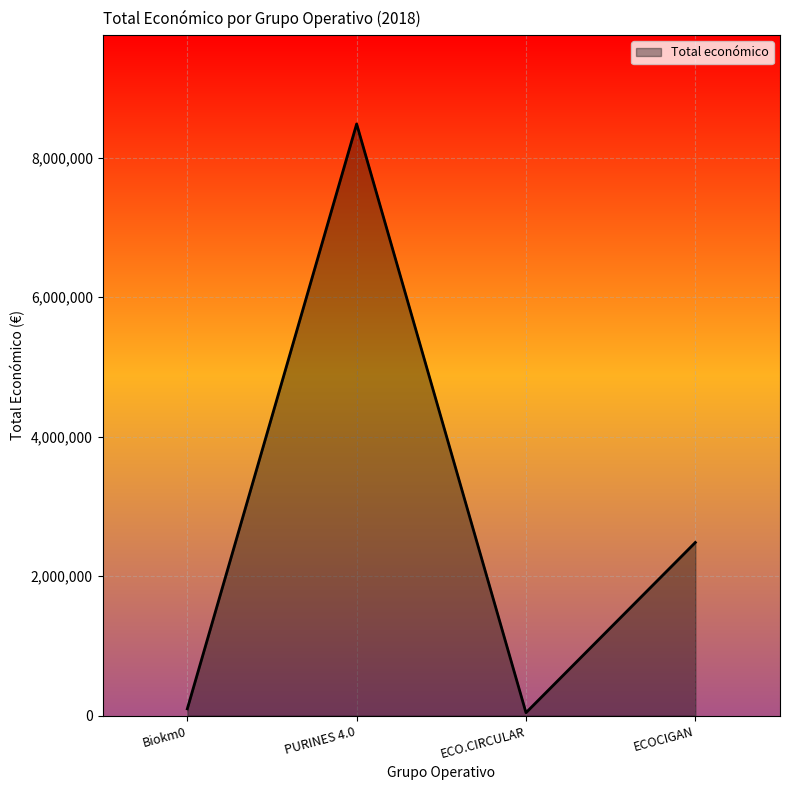

How many interior local valleys (lower than both neighbors) does the data have?

1